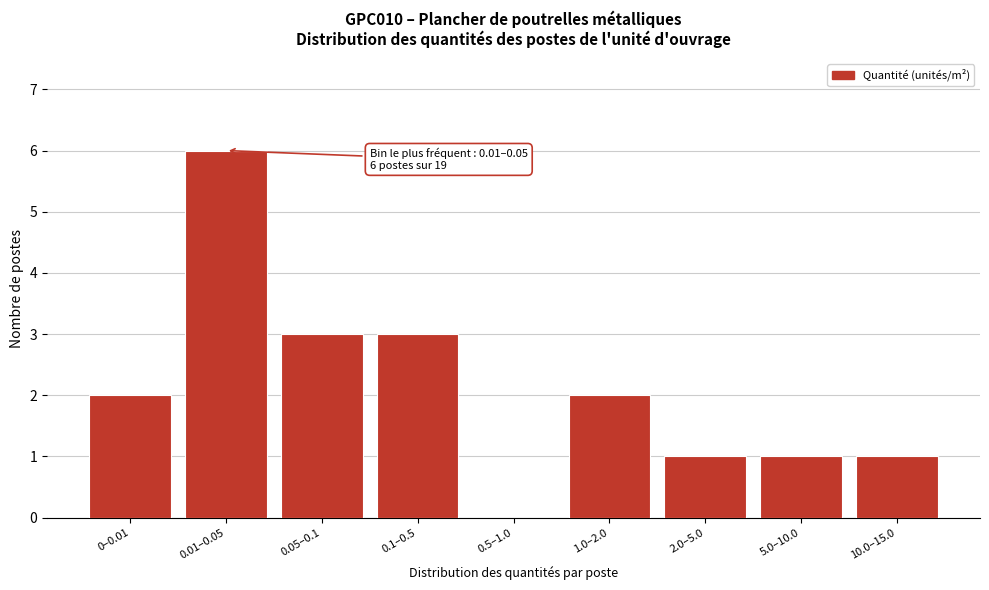

Reading right to left, list all the values displayed in this chart.

10.0–15.0=1	5.0–10.0=1	2.0–5.0=1	1.0–2.0=2	0.5–1.0=0	0.1–0.5=3	0.05–0.1=3	0.01–0.05=6	0–0.01=2